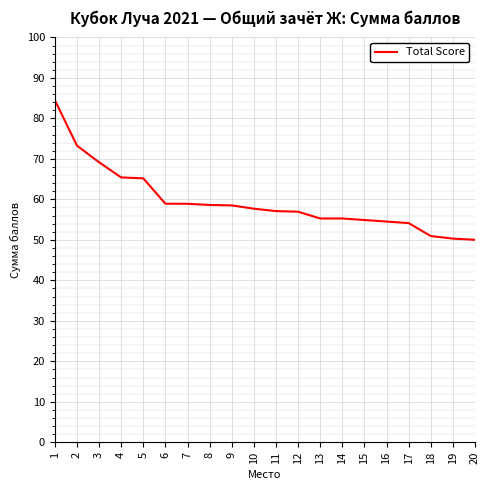

Is it true that the value at 20 is 75.5?

False